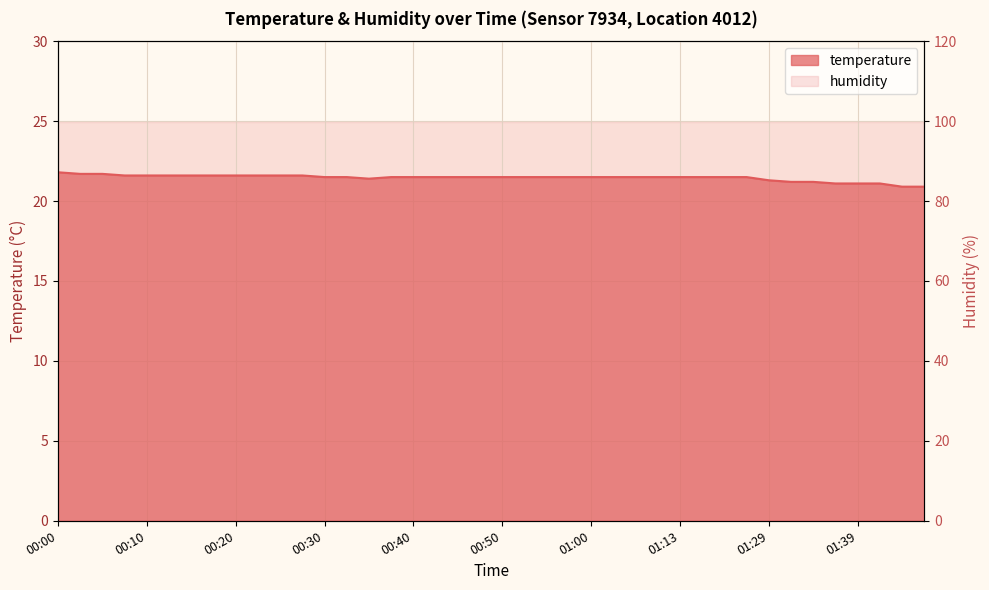

How many lines are shown in the chart?

1